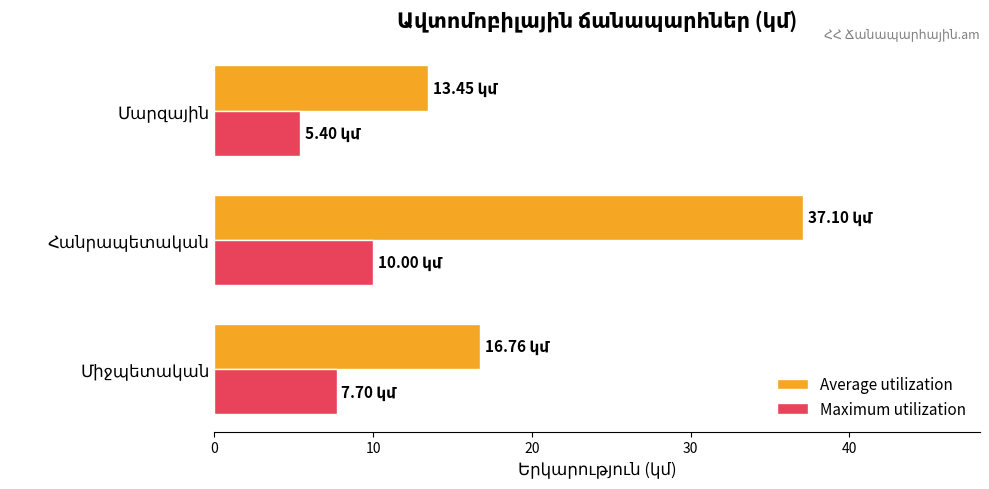

How many values in the Average utilization series exceed 16?

2